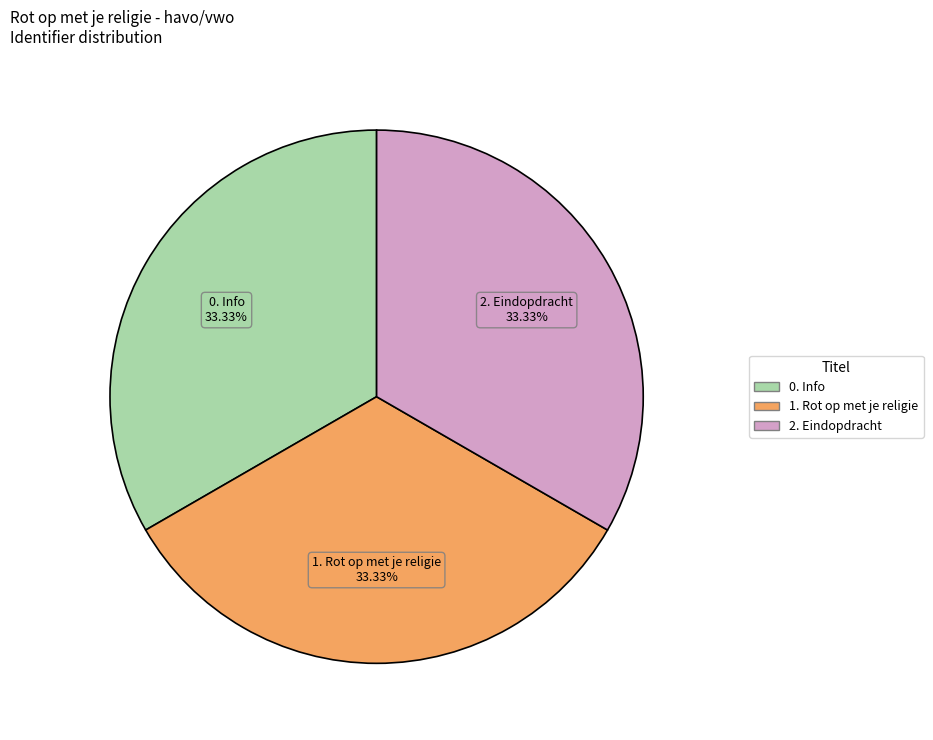

Does 2. Eindopdracht represent more than half of the total?

No